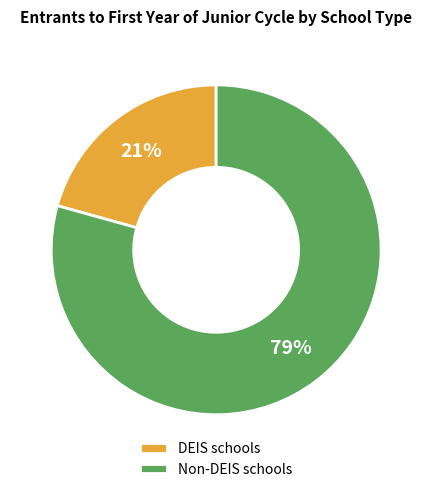

Rank the categories by value from highest to lowest.

Non-DEIS schools, DEIS schools